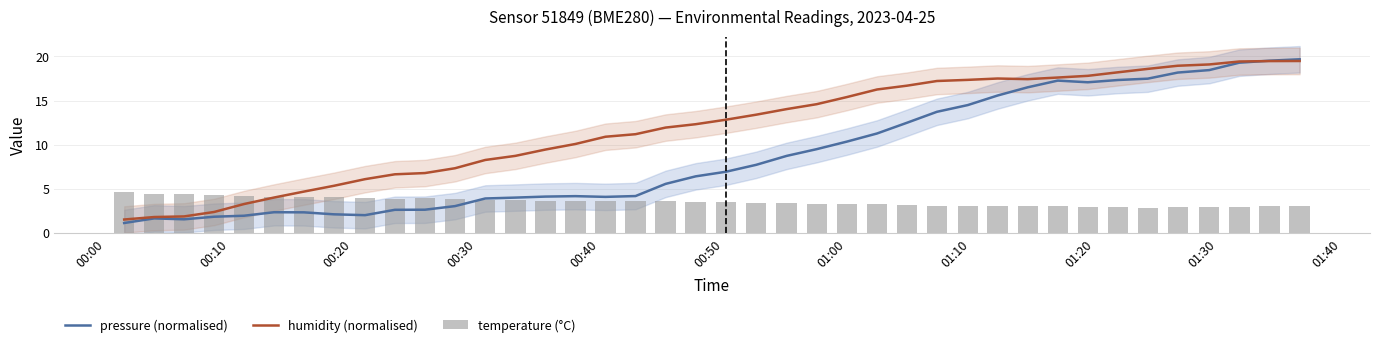

What is the label of the 2nd bar from the left?

00:10